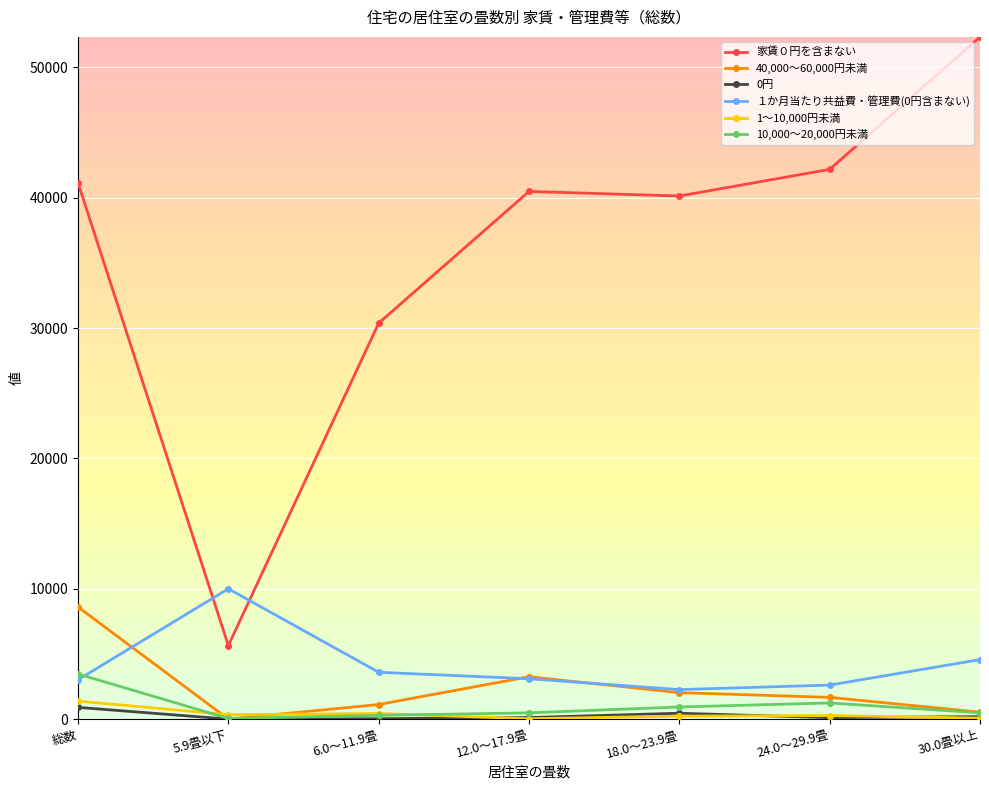

What is the label of the 2nd point from the right?

24.0～29.9畳